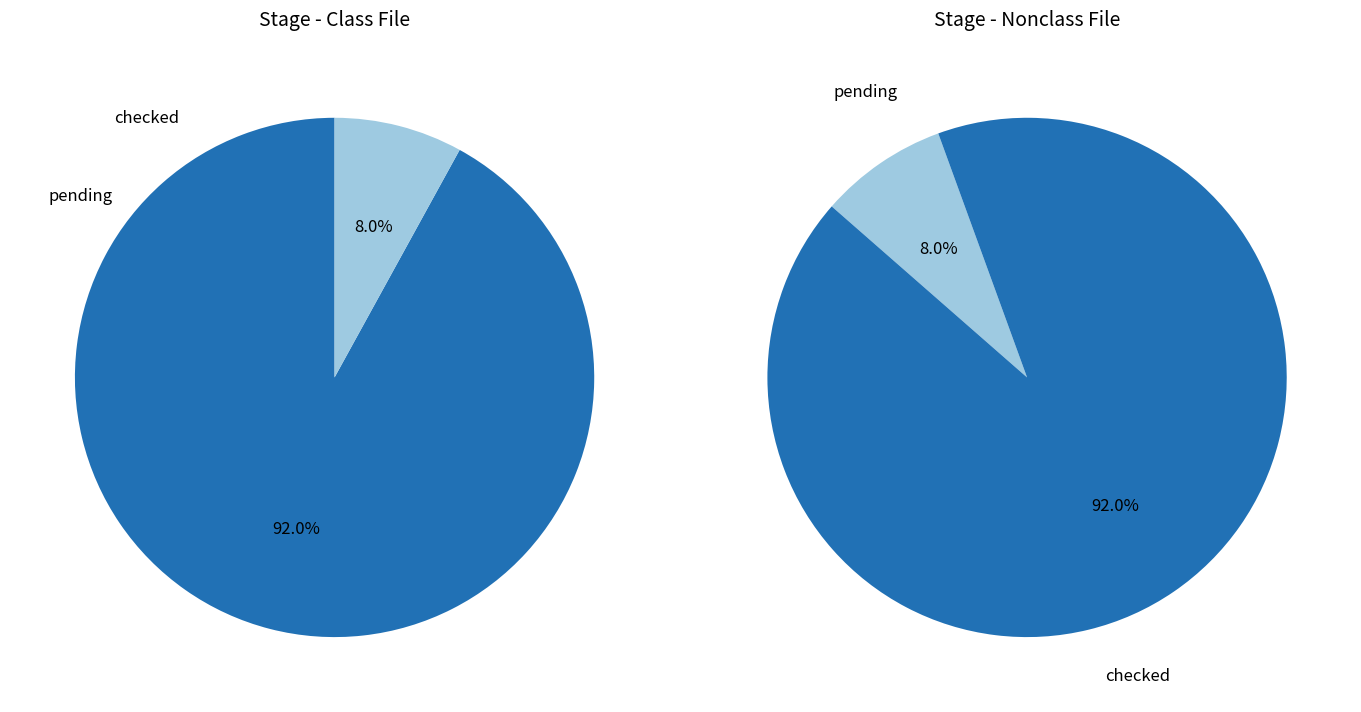

How many segments does this pie chart have?

2